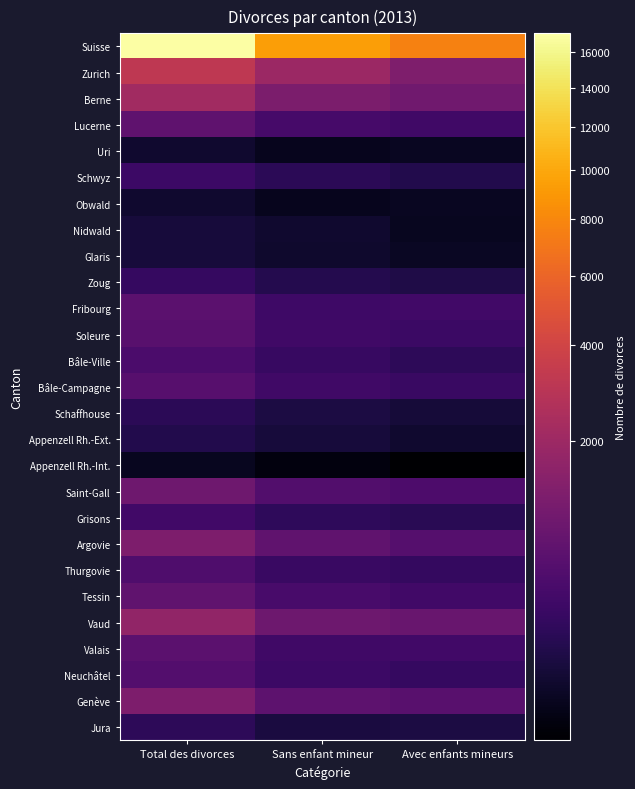

At Total des divorces, list the series in order from smallest to largest.

Appenzell Rh.-Int., Uri, Obwald, Glaris, Nidwald, Appenzell Rh.-Ext., Schaffhouse, Jura, Zoug, Schwyz, Grisons, Bâle-Ville, Thurgovie, Neuchâtel, Bâle-Campagne, Soleure, Fribourg, Valais, Lucerne, Tessin, Saint-Gall, Argovie, Genève, Vaud, Berne, Zurich, Suisse